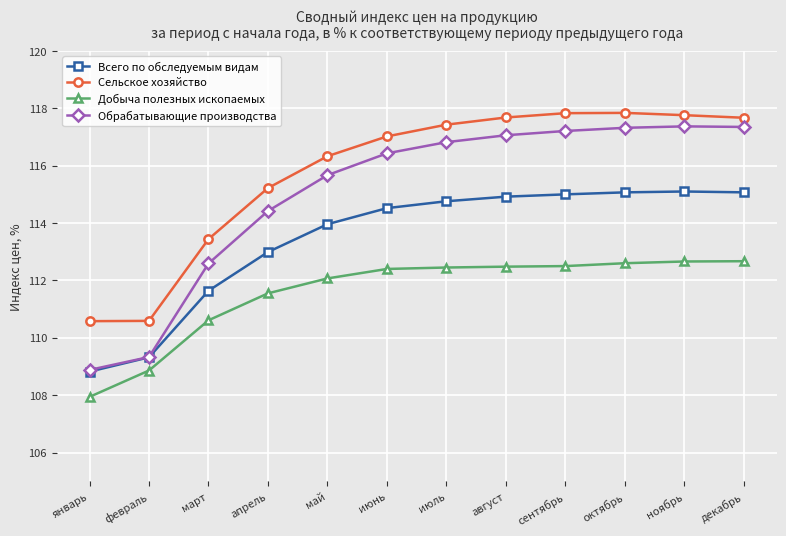

Which series has the largest range (max minus min)?

Обрабатывающие производства